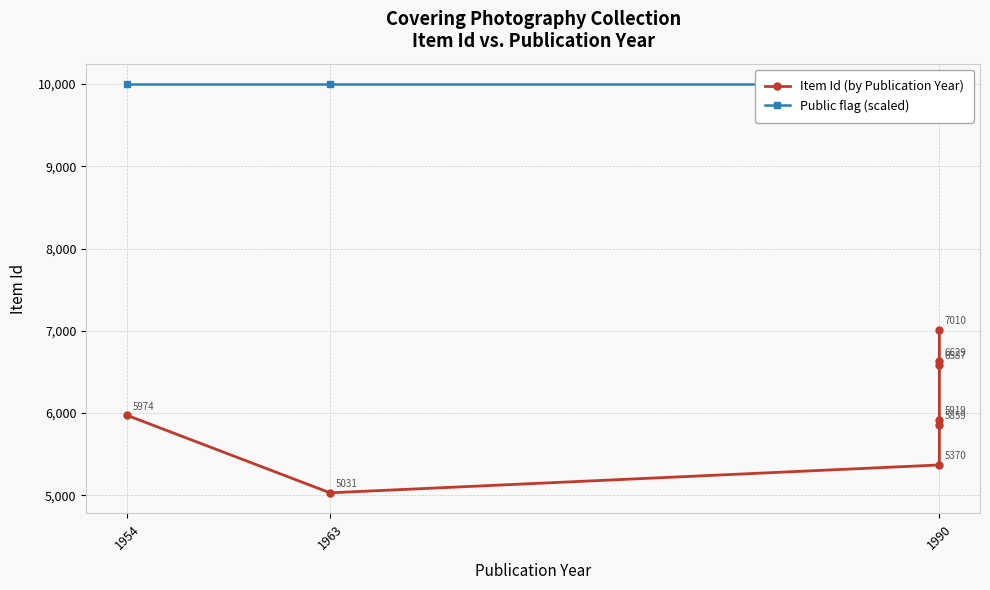

How many series are shown in this chart?

2